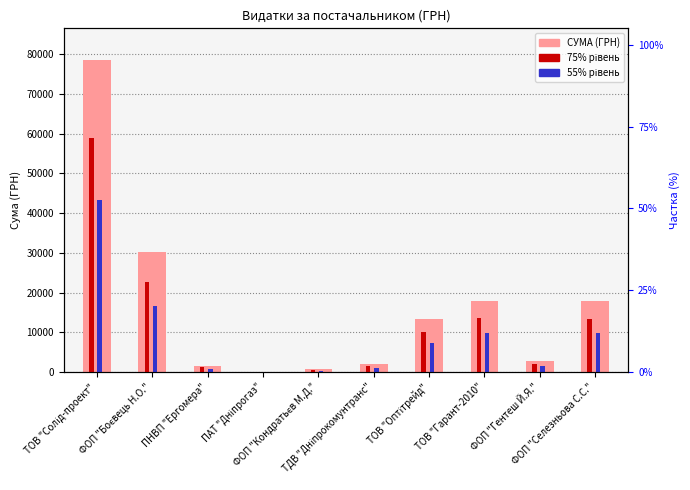

How many bars are there in total?

30